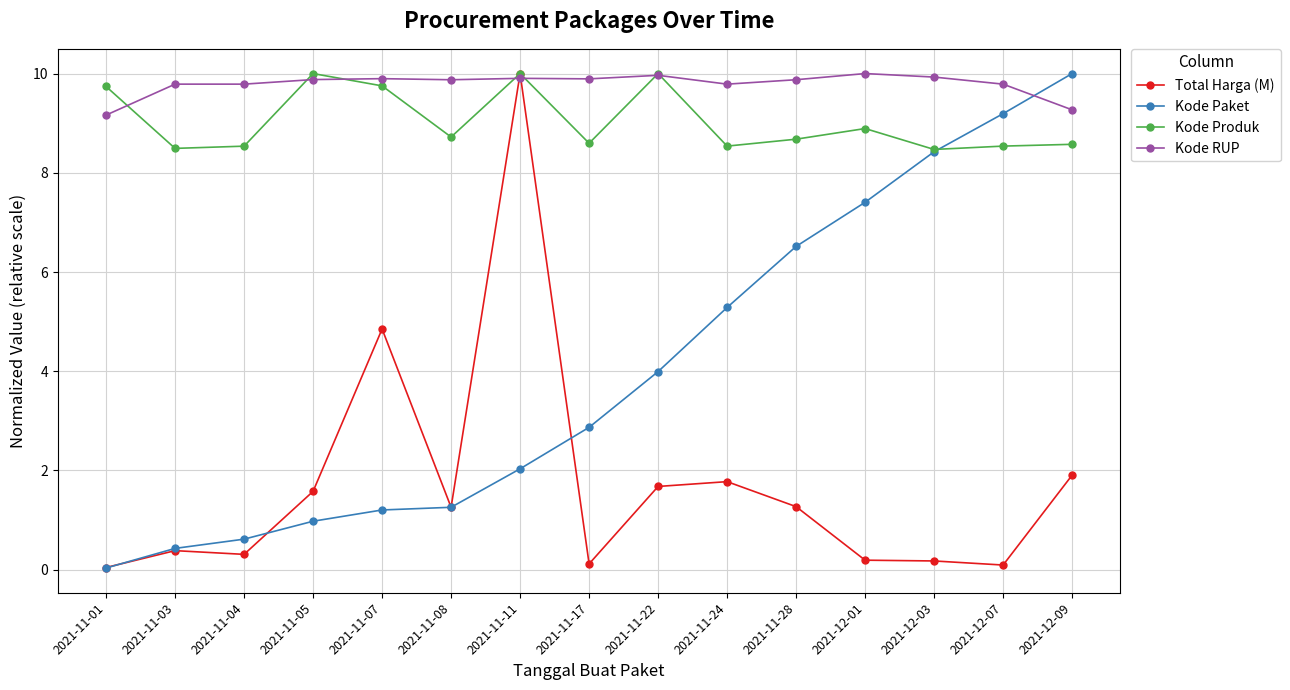

What position from the right is 2021-12-03?

3